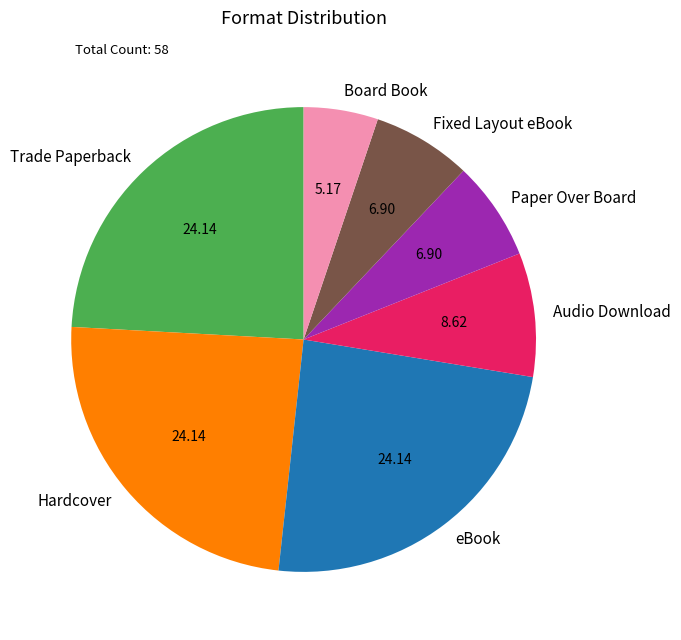

Is it true that Paper Over Board is 18% of the pie?

False